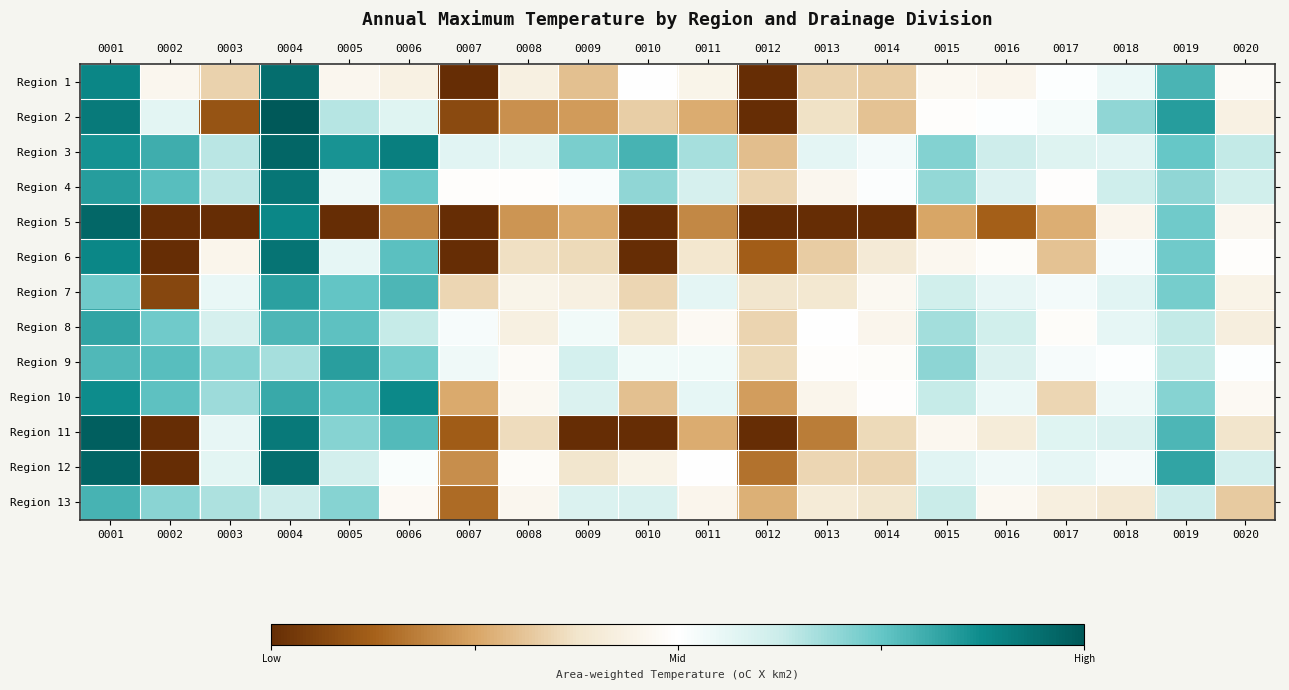

What is the spread (max minus min) of values at 0007?

1.1